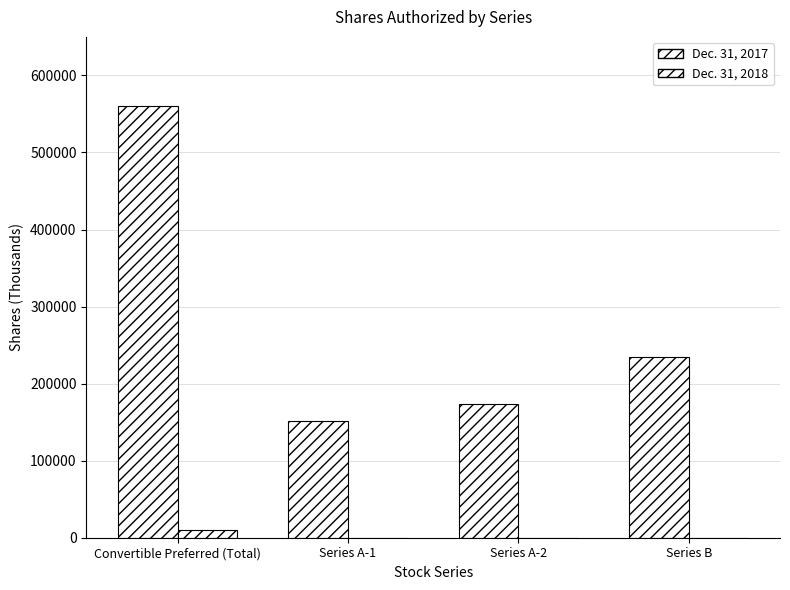

How many categories are shown in the chart?

4